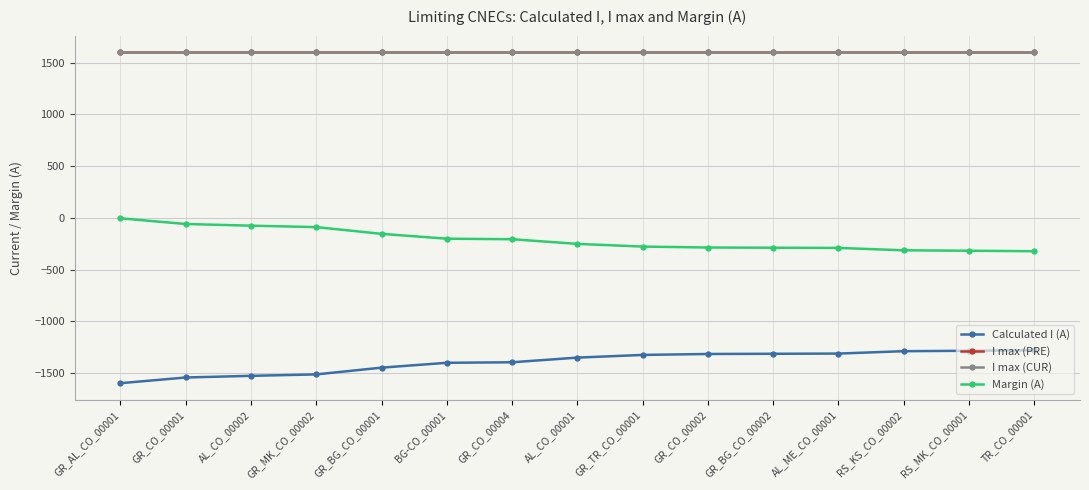

Which category has the lowest value in the I max (PRE) series?

GR_AL_CO_00001